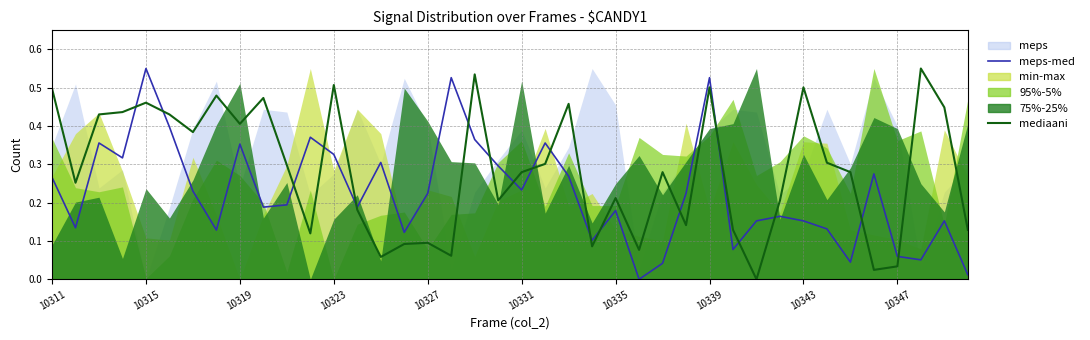

Does the chart display data point markers on the line(s)?

No